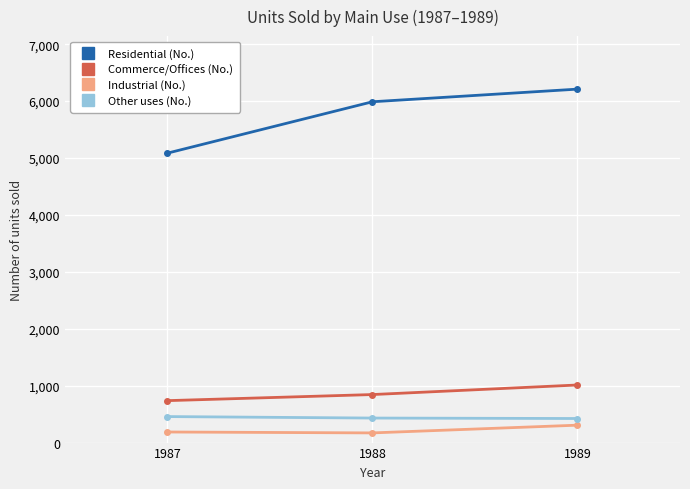

What is the maximum value for Commerce/Offices (No.)?

1012